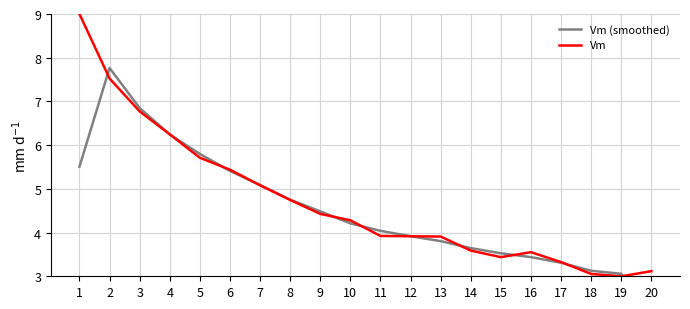

What is the sum of the Vm values at 5 and 13?

9.6